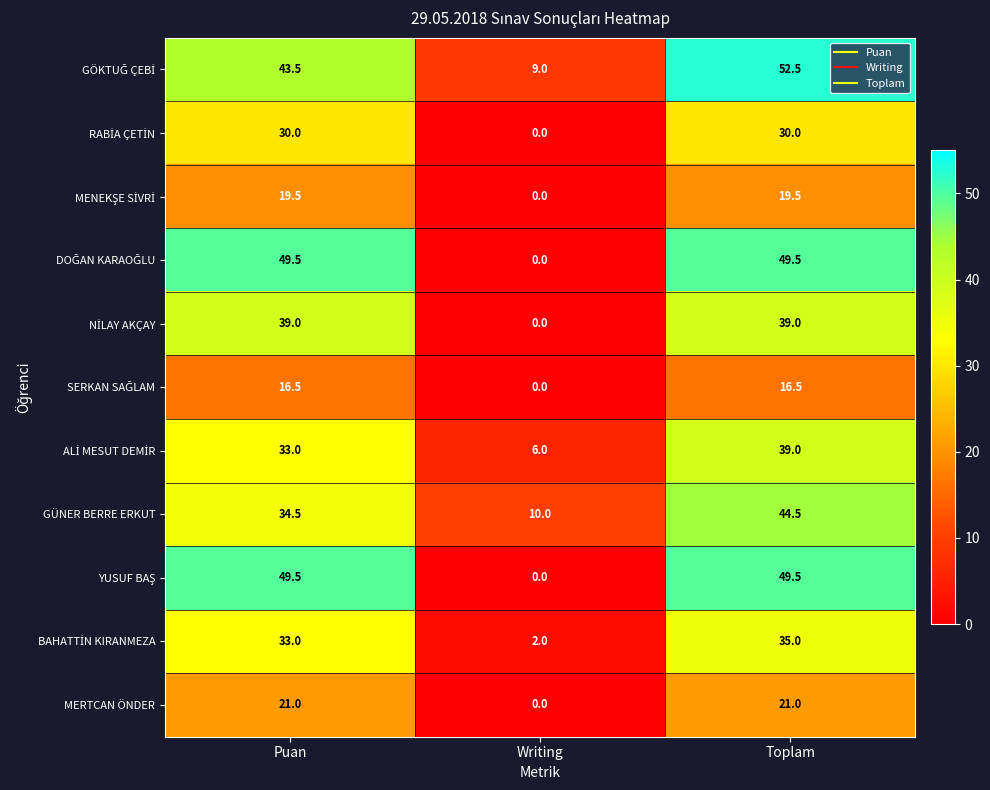

True or false: MERTCAN ÖNDER has a value of 21.0 at Toplam.

True